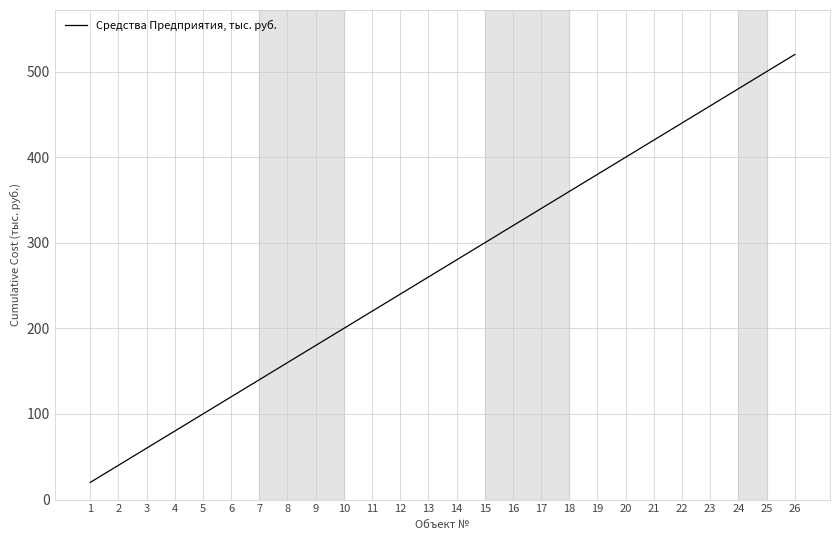

What is the difference between the values at 2 and 19?

340